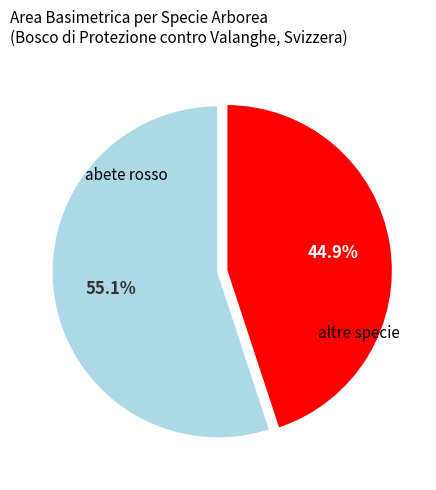

Is there a majority slice in this chart?

Yes